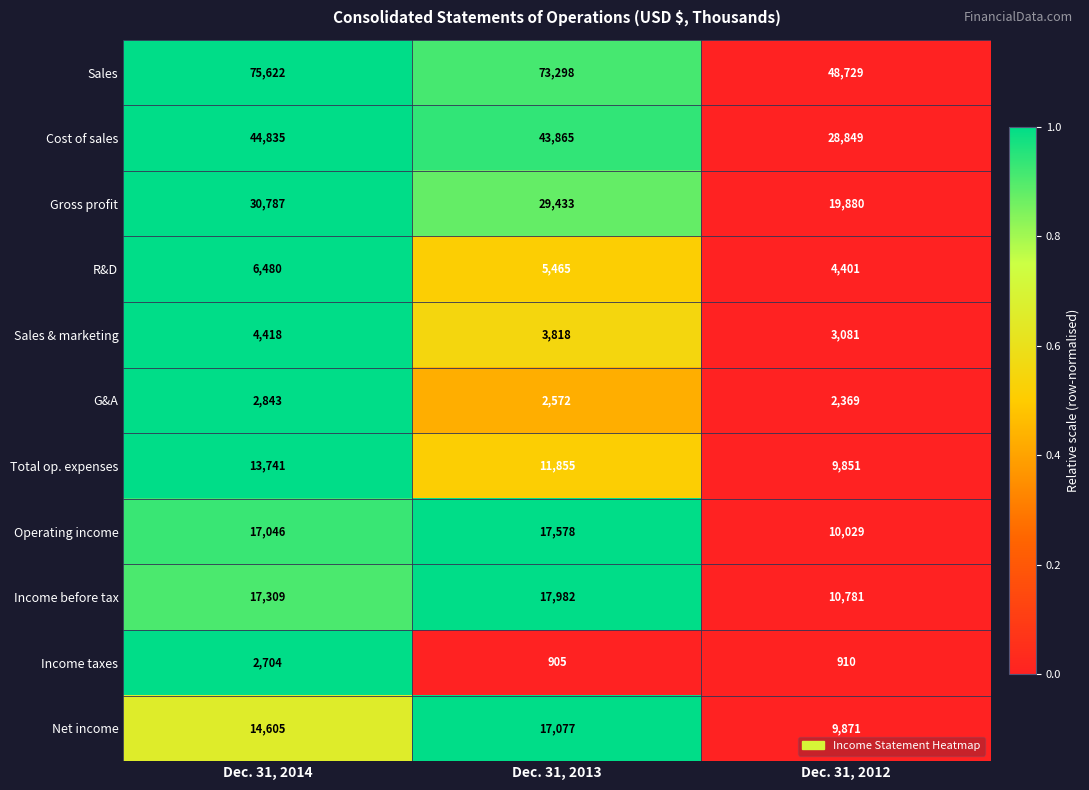

What is the difference between the maximum and minimum values in the Cost of sales series?

15986